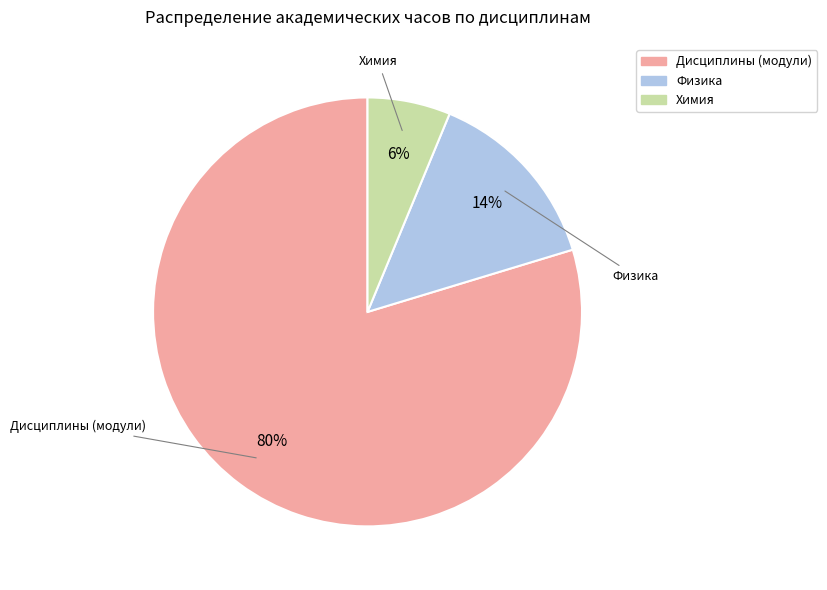

True or false: Дисциплины (модули) accounts for 69% of the total.

False